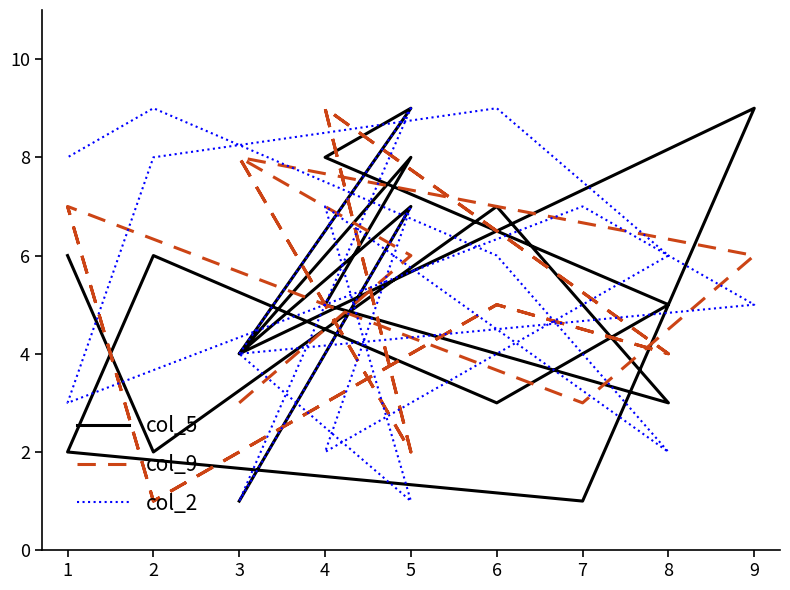

What are all the series names shown in the legend?

col_5, col_9, col_2